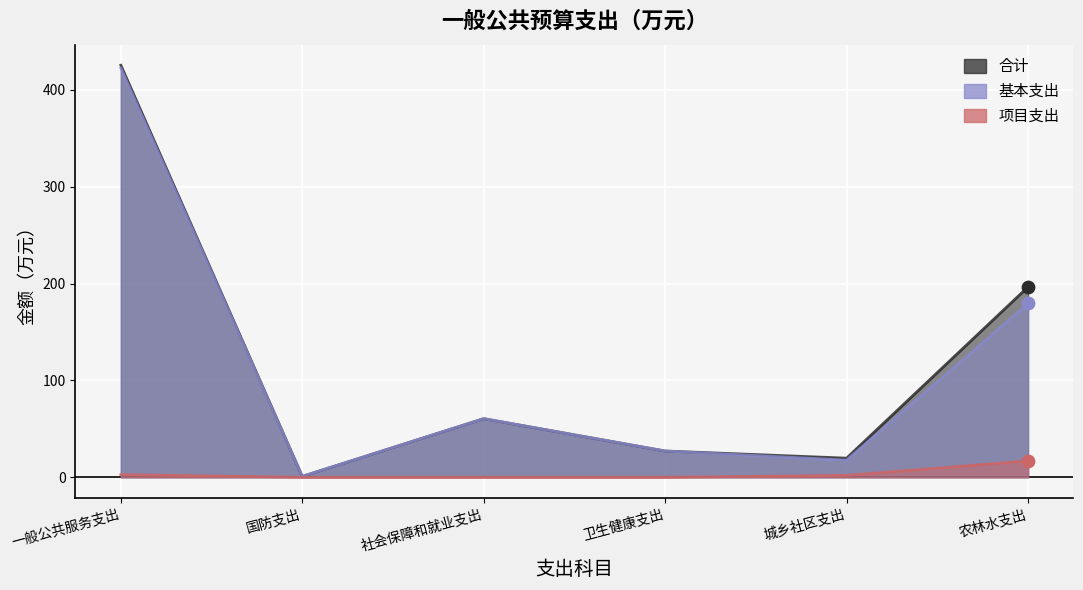

Is the value of 合计 at 城乡社区支出 greater than the value of 基本支出 at 卫生健康支出?

No